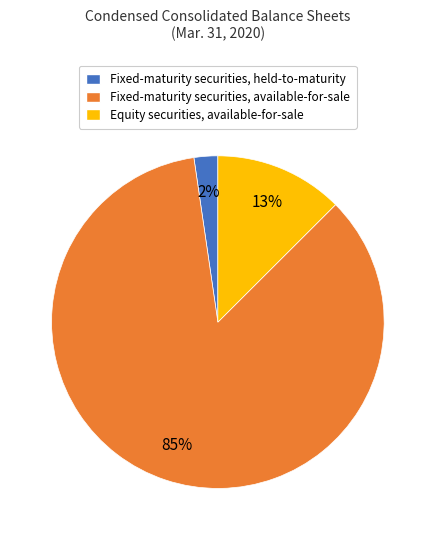

True or false: Equity securities, available-for-sale accounts for 13% of the total.

True